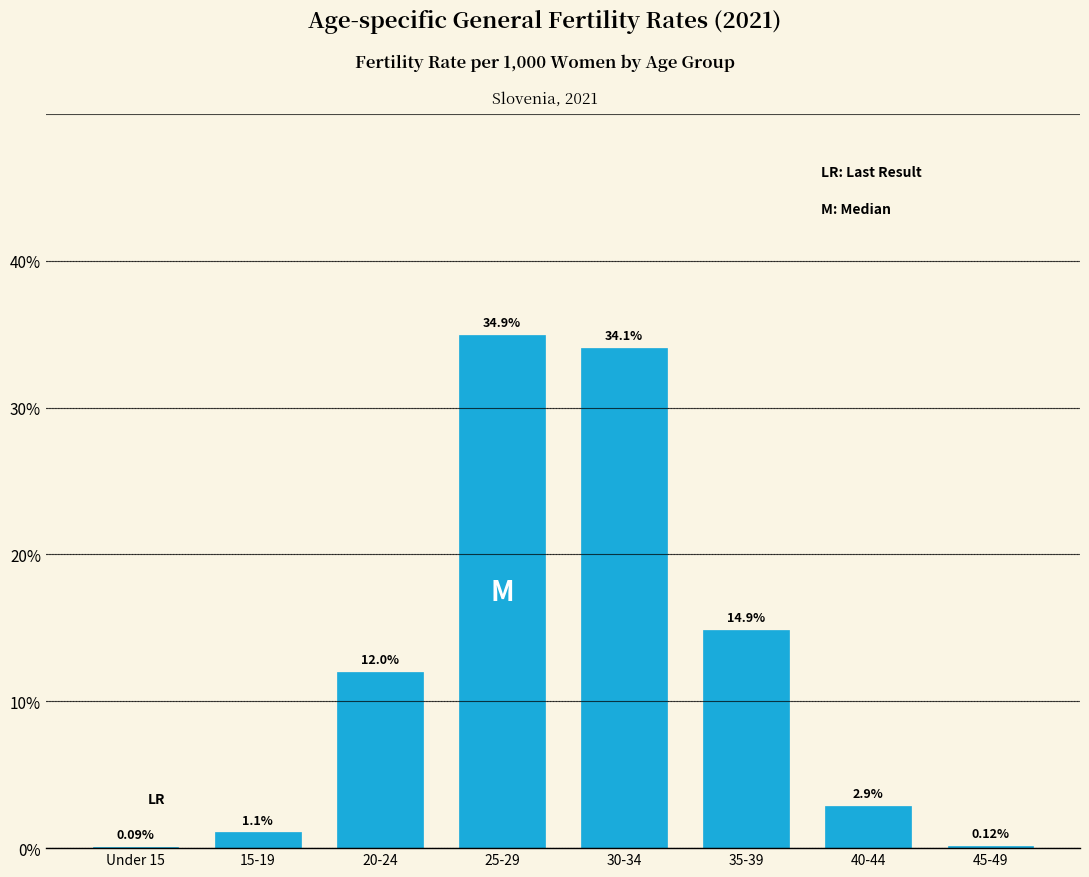

What is the sum of the values at 40-44 and 25-29?

37.8